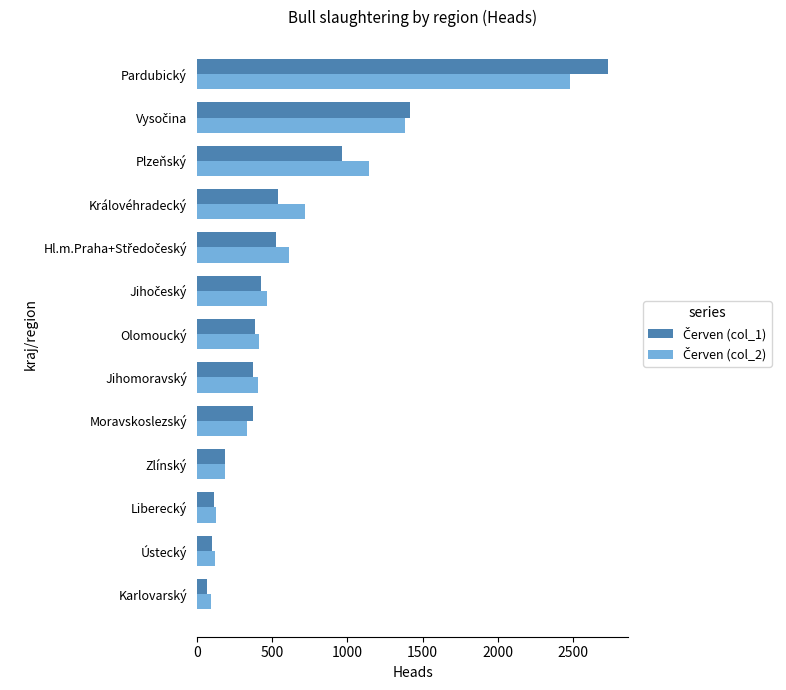

How many data points does each series have?

13